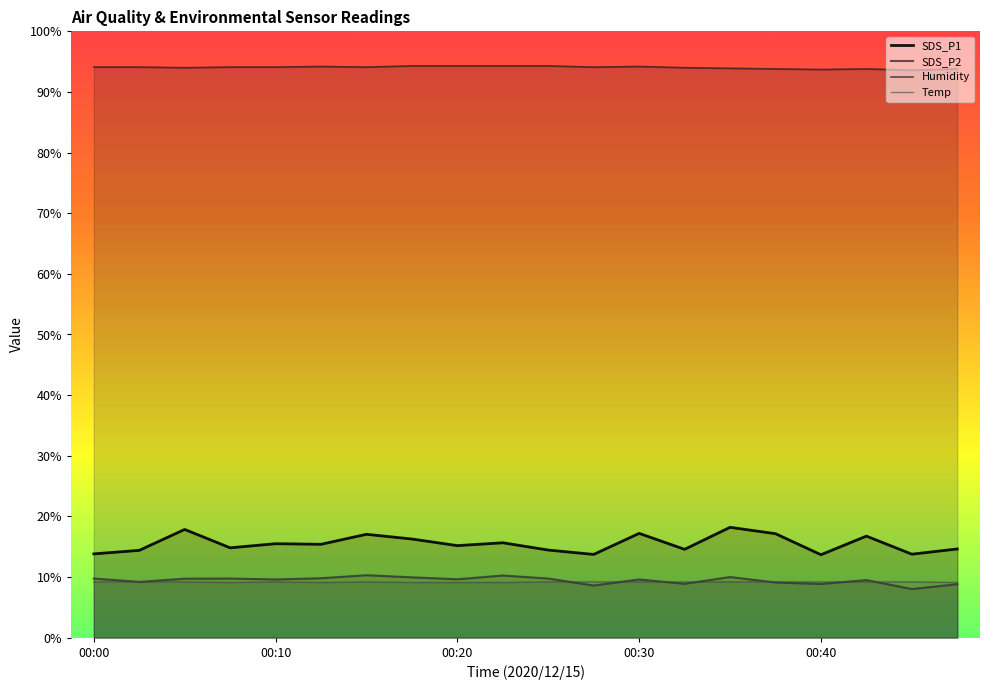

The value of Temp at 00:33 is 13.0. True or false?

False